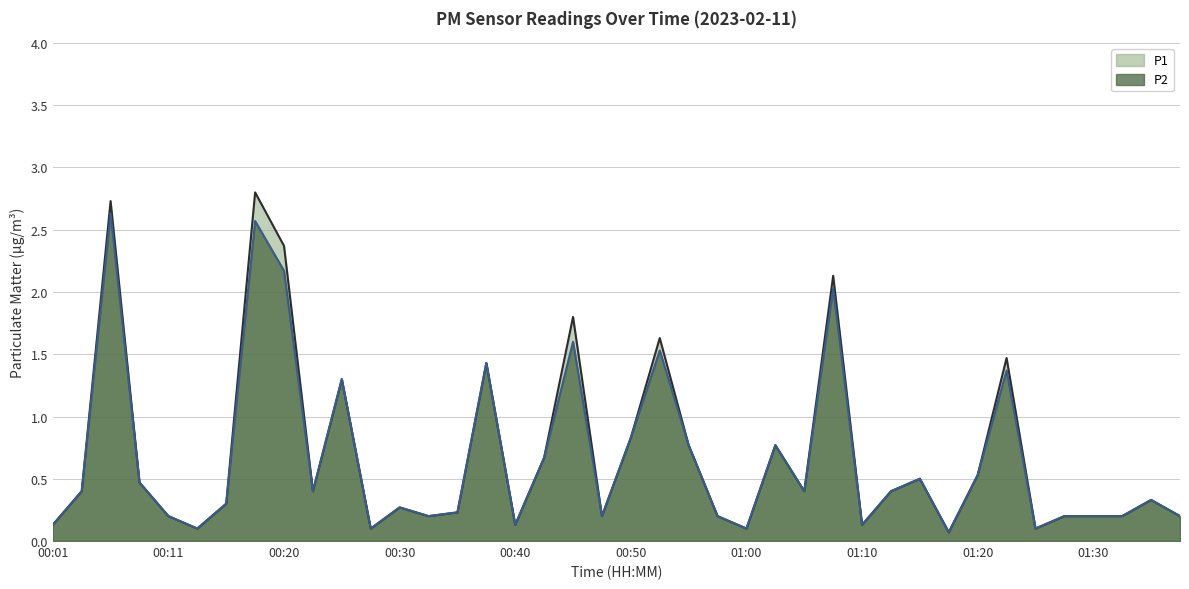

True or false: P1 has more than 0 points higher than both neighbors.

True